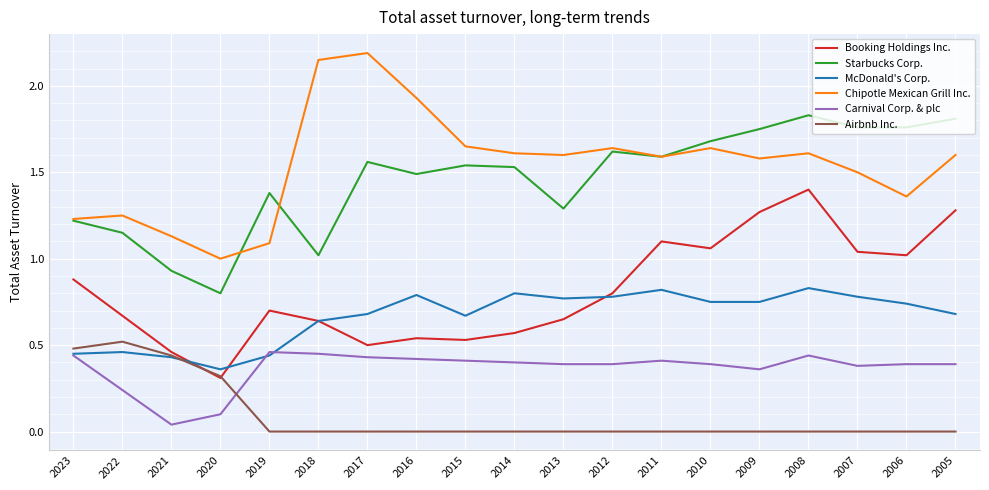

How many interior local valleys does the Chipotle Mexican Grill Inc. series have?

5